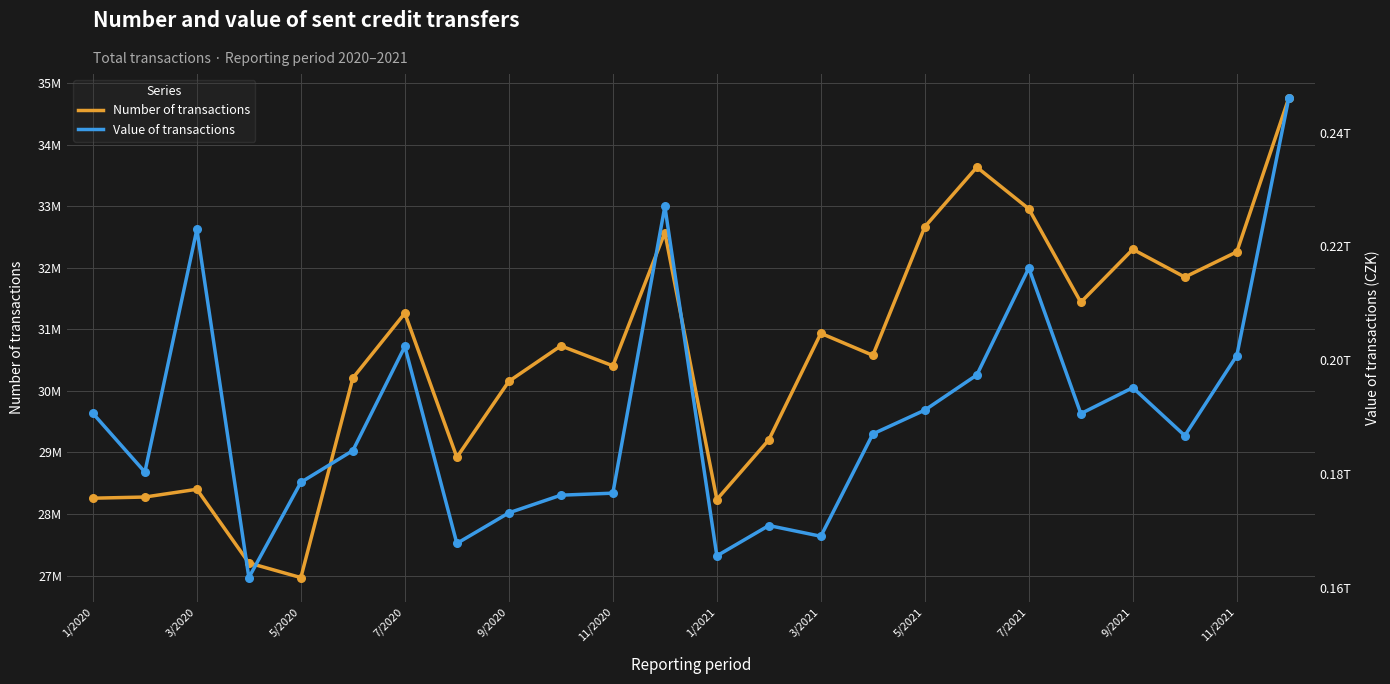

Which series has the largest total across all categories?

Value of transactions